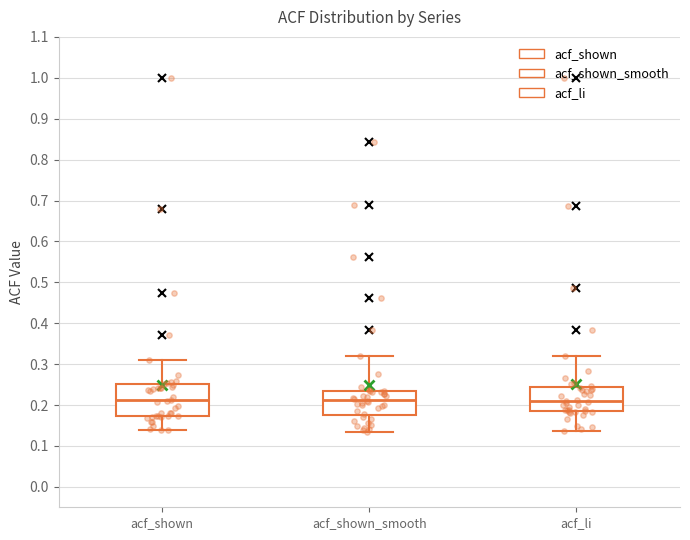

Reading left to right, transcribe this box plot: for each box, give where its median line is, the range the box spans, and where its two whiskers end, as read against the y-axis. The values are not printed on the chart, so give them approximately, as read against the axis.

acf_shown: median 0.21, box 0.17 to 0.25, whiskers 0.14 to 0.31
acf_shown_smooth: median 0.21, box 0.18 to 0.24, whiskers 0.14 to 0.32
acf_li: median 0.21, box 0.18 to 0.24, whiskers 0.14 to 0.32